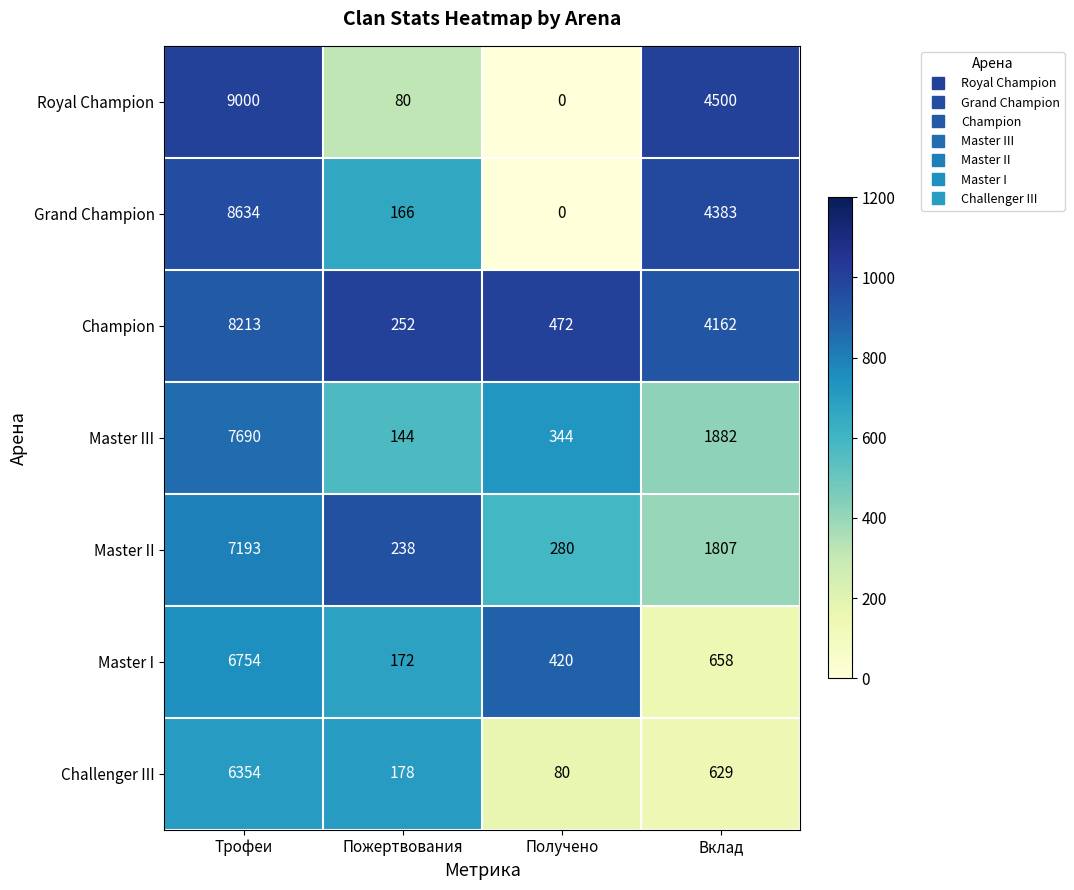

What is the total value across all series at Получено?

1596